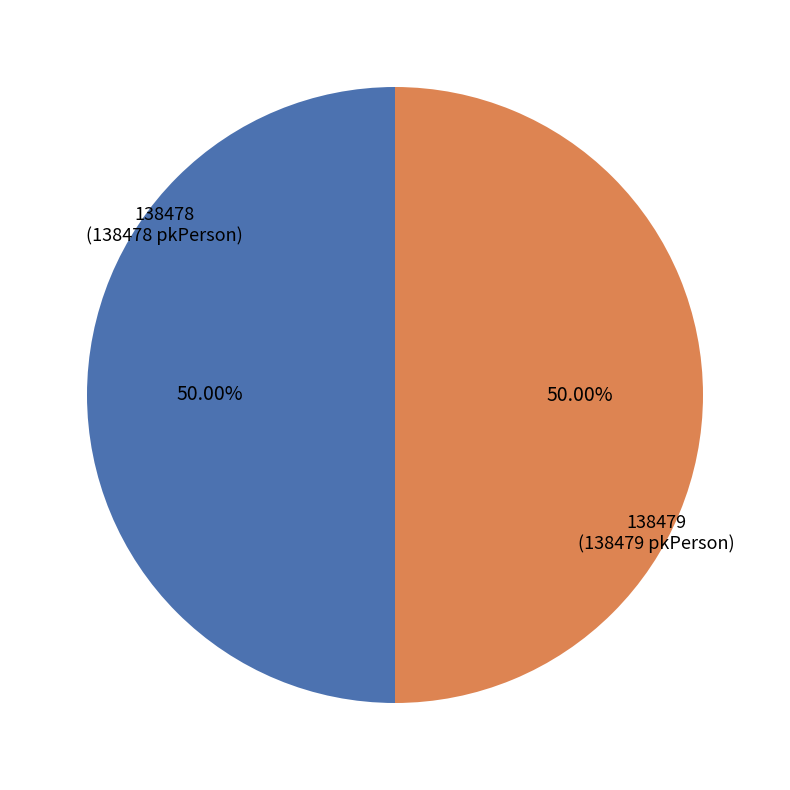

True or false: 138479 accounts for 50% of the total.

True